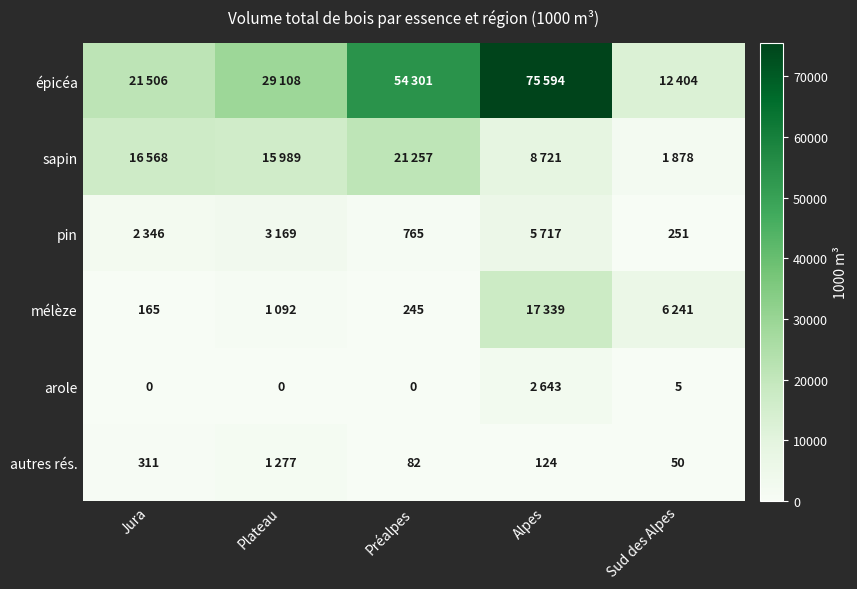

The value of autres rés. at Sud des Alpes is 50. True or false?

True